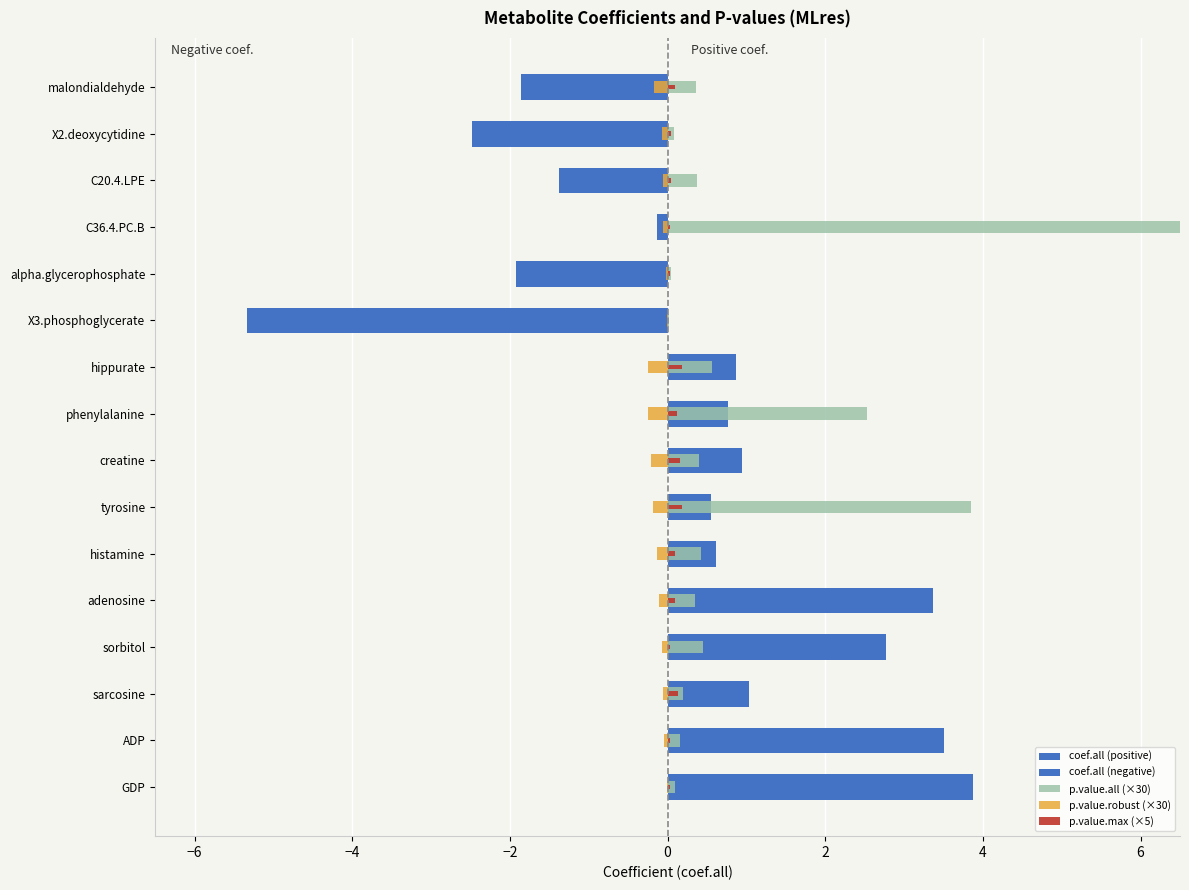

List the series in order of their peak value, highest first.

p.value.all (×30), coef.all (positive), p.value.max (×5), coef.all (negative), p.value.robust (×30)